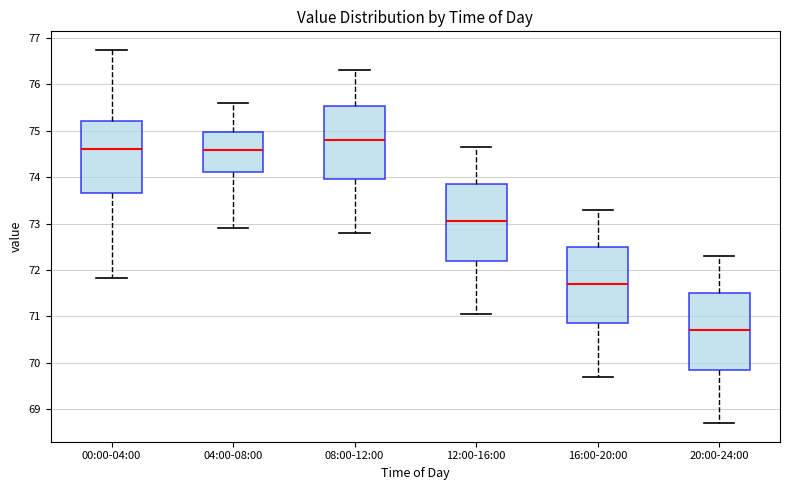

Reading left to right, read every box against the y-axis: the position of its median line, the range the box covers, and the ends of its whiskers. The values are not printed on the chart, so give them approximately, as read against the axis.

00:00-04:00: median 74.6, box 73.7 to 75.2, whiskers 71.8 to 76.7
04:00-08:00: median 74.6, box 74.1 to 75.0, whiskers 72.9 to 75.6
08:00-12:00: median 74.8, box 74.0 to 75.5, whiskers 72.8 to 76.3
12:00-16:00: median 73.1, box 72.2 to 73.9, whiskers 71.1 to 74.7
16:00-20:00: median 71.7, box 70.9 to 72.5, whiskers 69.7 to 73.3
20:00-24:00: median 70.7, box 69.9 to 71.5, whiskers 68.7 to 72.3